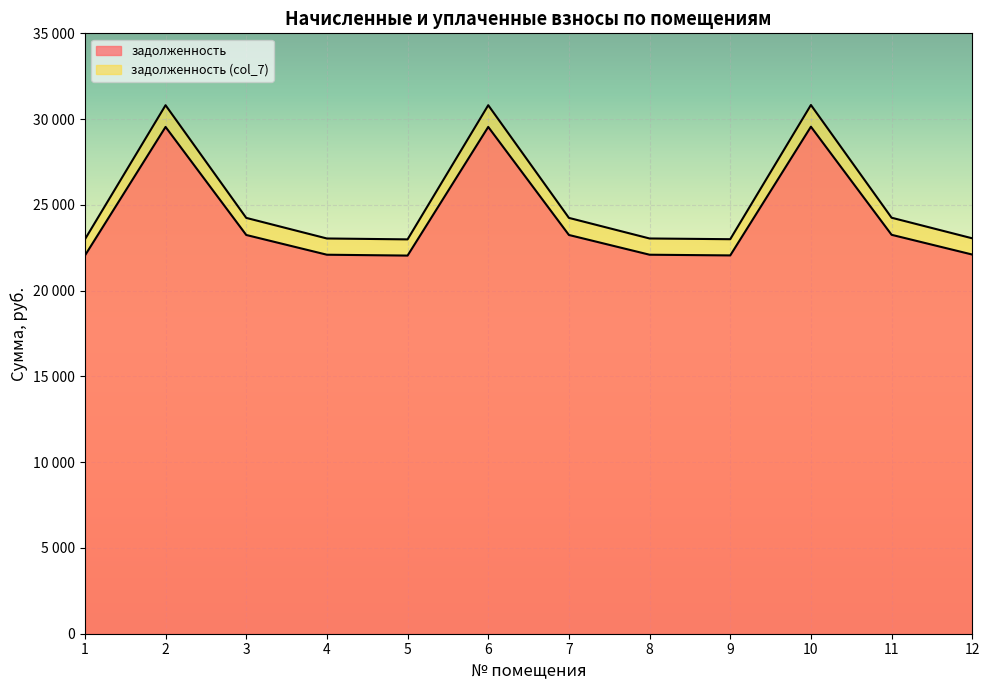

How many data points in задолженность (col_7) are above 24241?

6